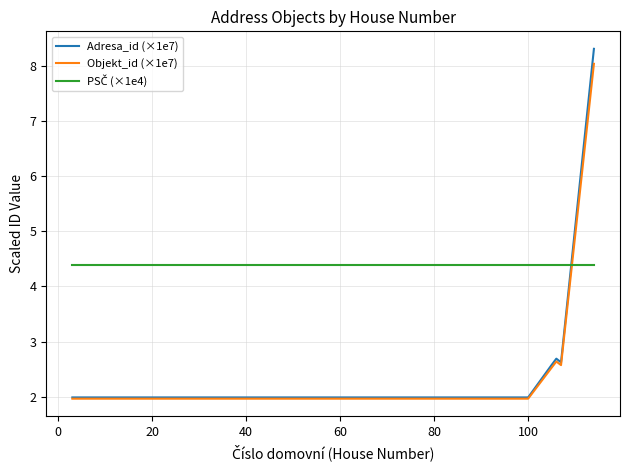

What is the maximum value shown in the chart?

8.3